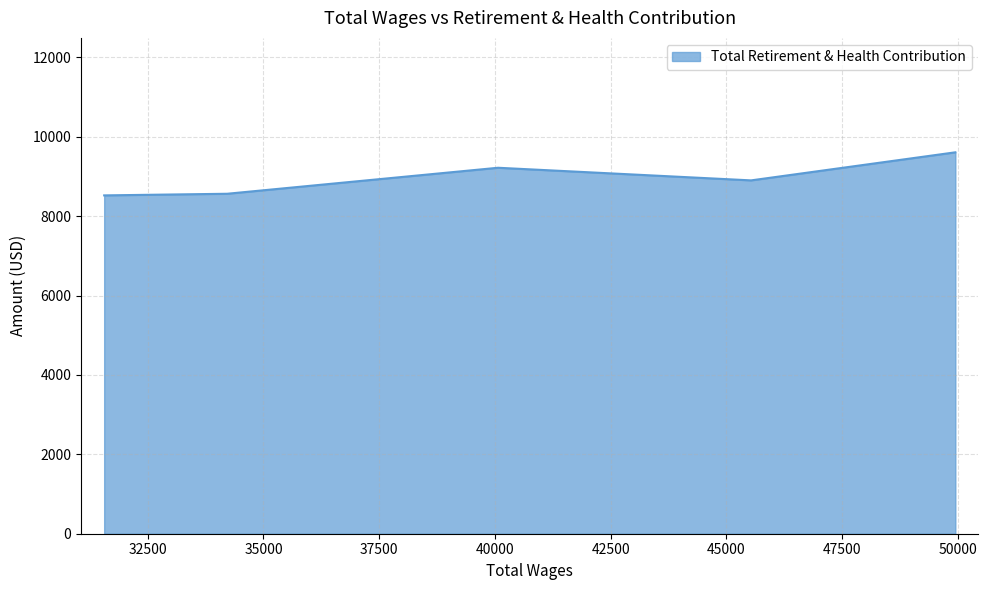

What is the difference between the second highest and minimum values?

696